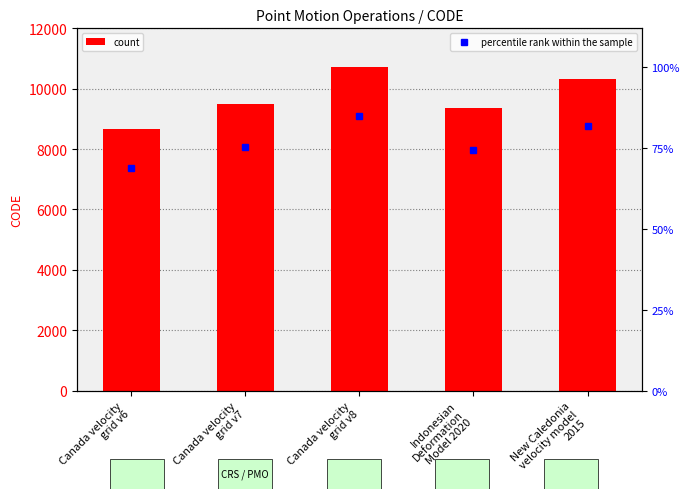

The value at Indonesian
Deformation
Model 2020 is 9375. True or false?

True